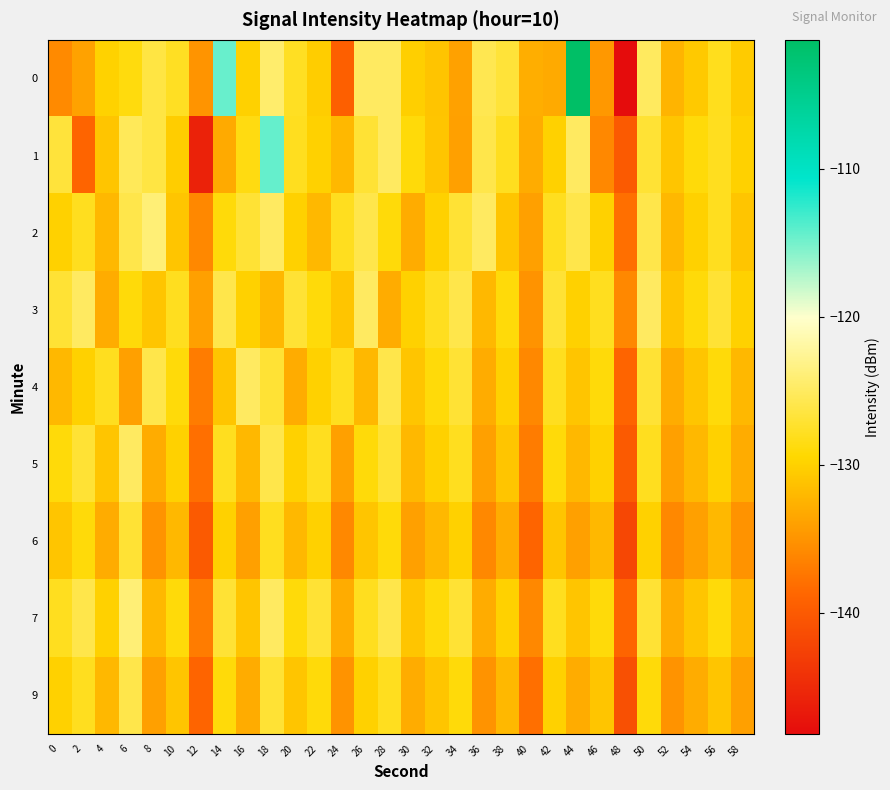

What is the smallest value displayed?

-148.2